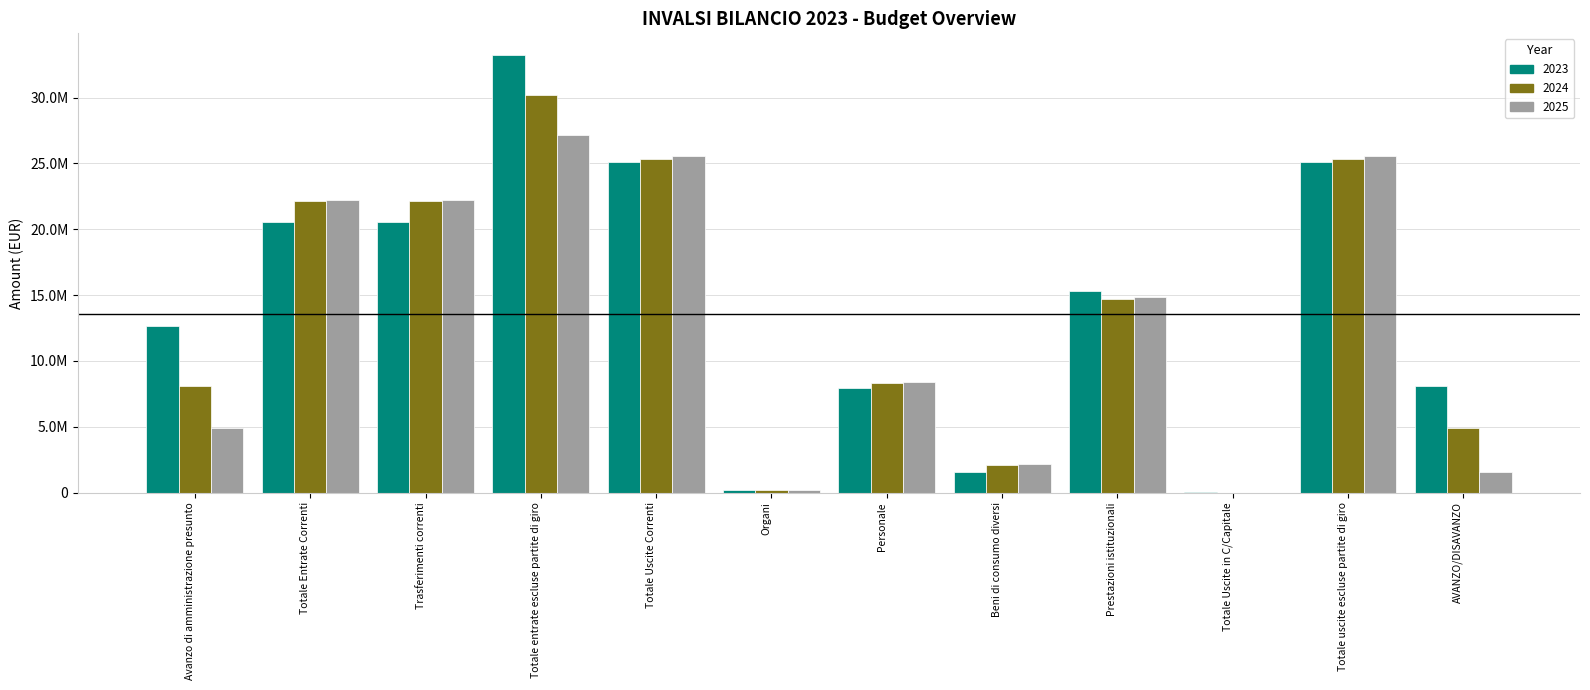

What are all the series names shown in the legend?

2023, 2024, 2025